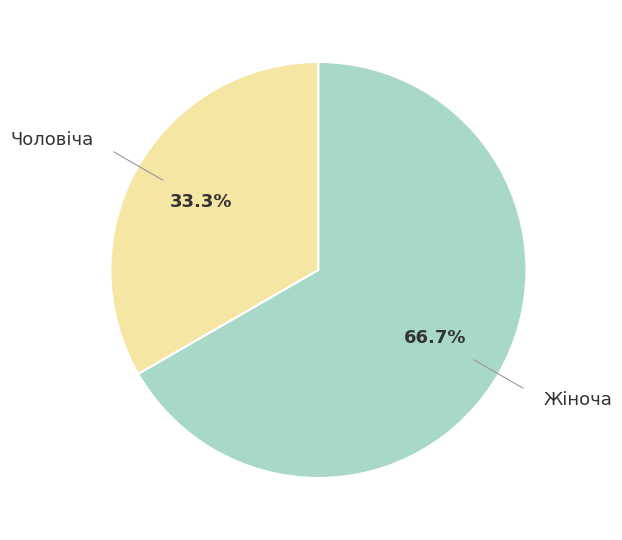

Rank the categories by value from lowest to highest.

Чоловіча, Жіноча